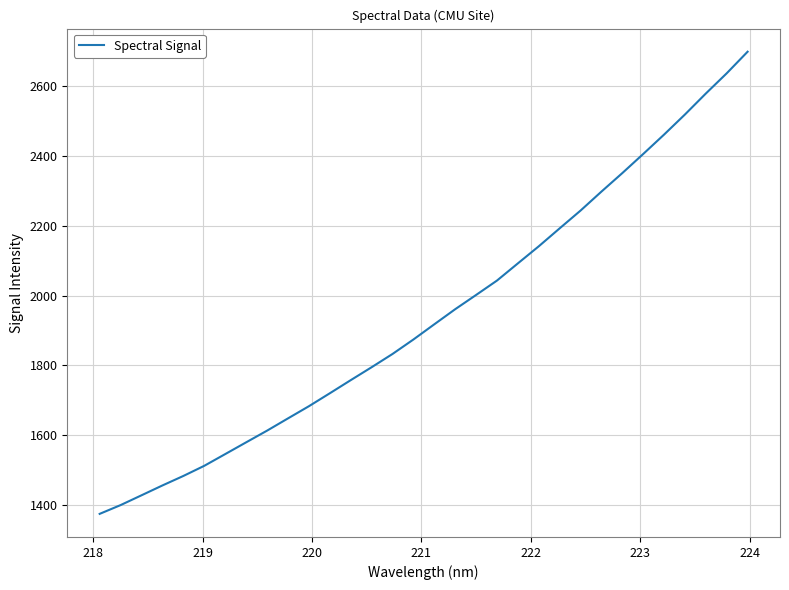

What is the difference between the maximum and minimum values?

1323.9